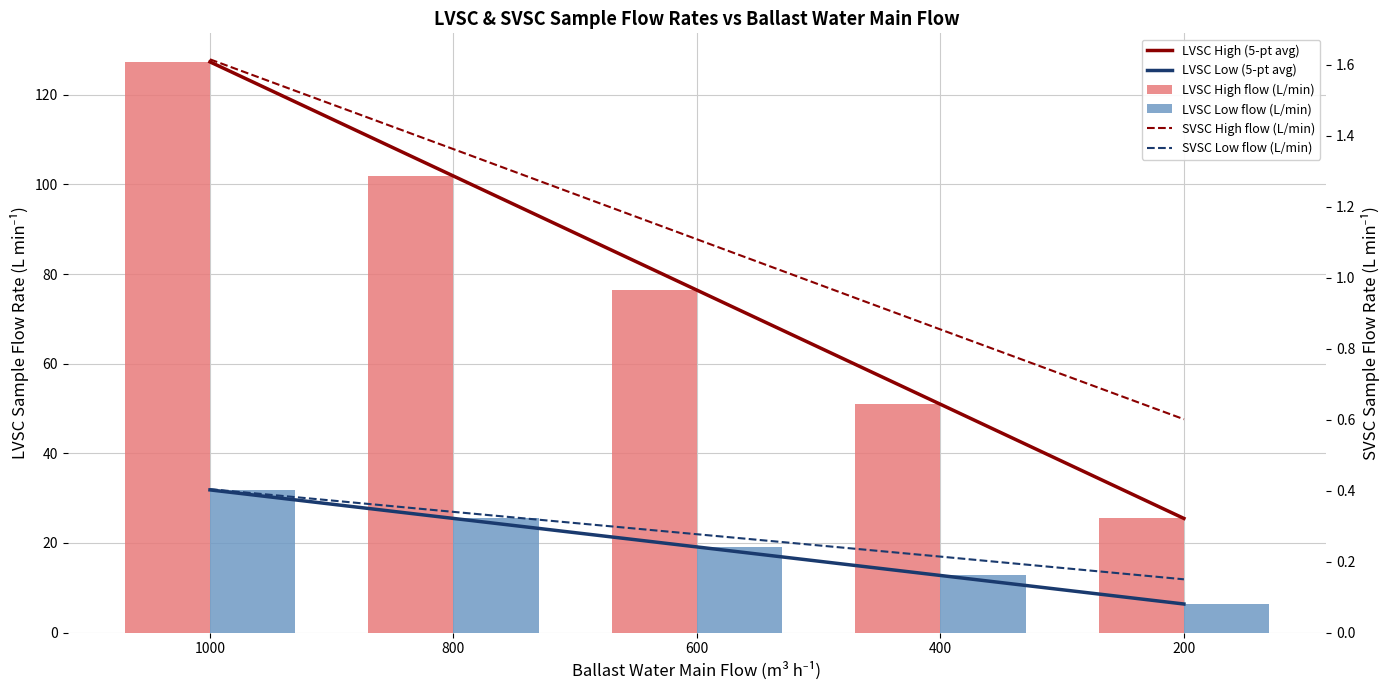

What is the sum of the SVSC Low flow (L/min) values at 200 and 600?

0.4